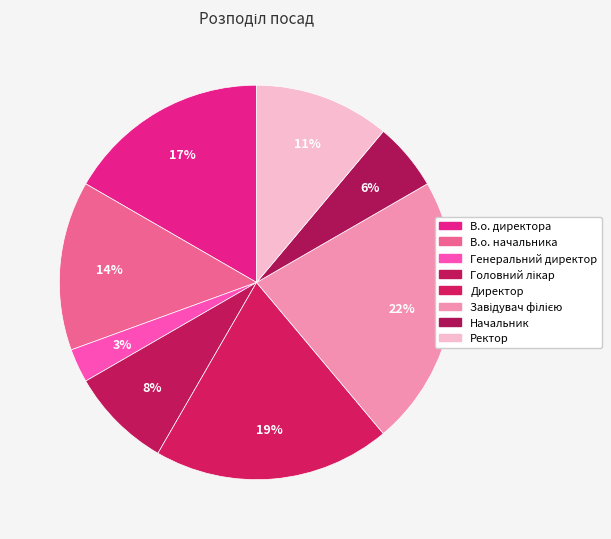

How many segments does this pie chart have?

8